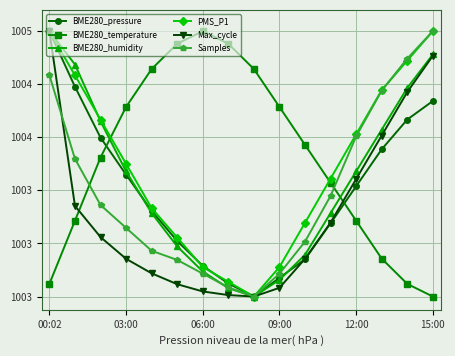

What are all the series names shown in the legend?

BME280_pressure, BME280_temperature, BME280_humidity, PMS_P1, Max_cycle, Samples